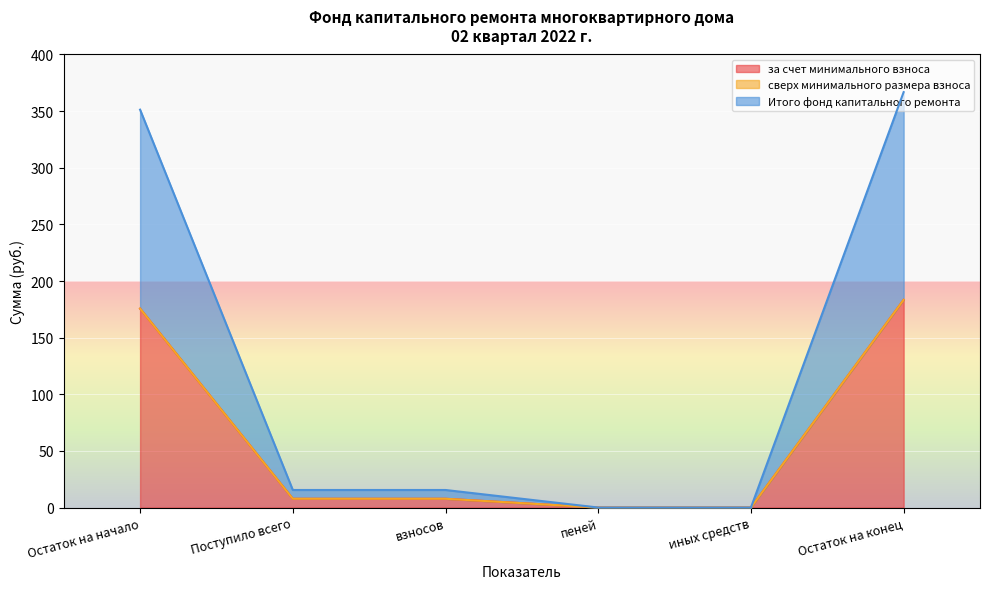

Which category has the highest value in the Итого фонд капитального ремонта series?

Остаток на конец